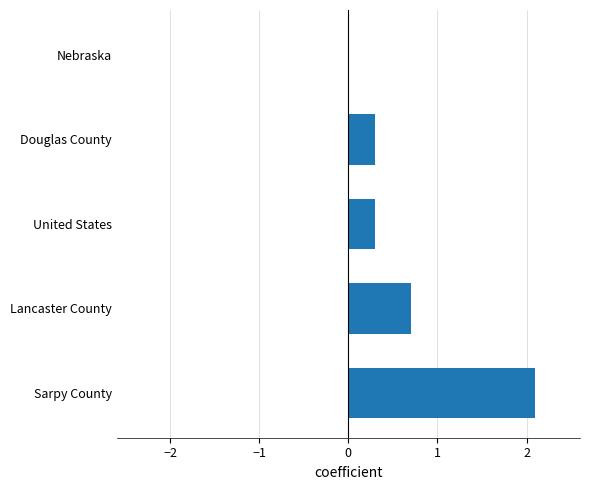

What is the sum of the values at Douglas County and Lancaster County?

1.0